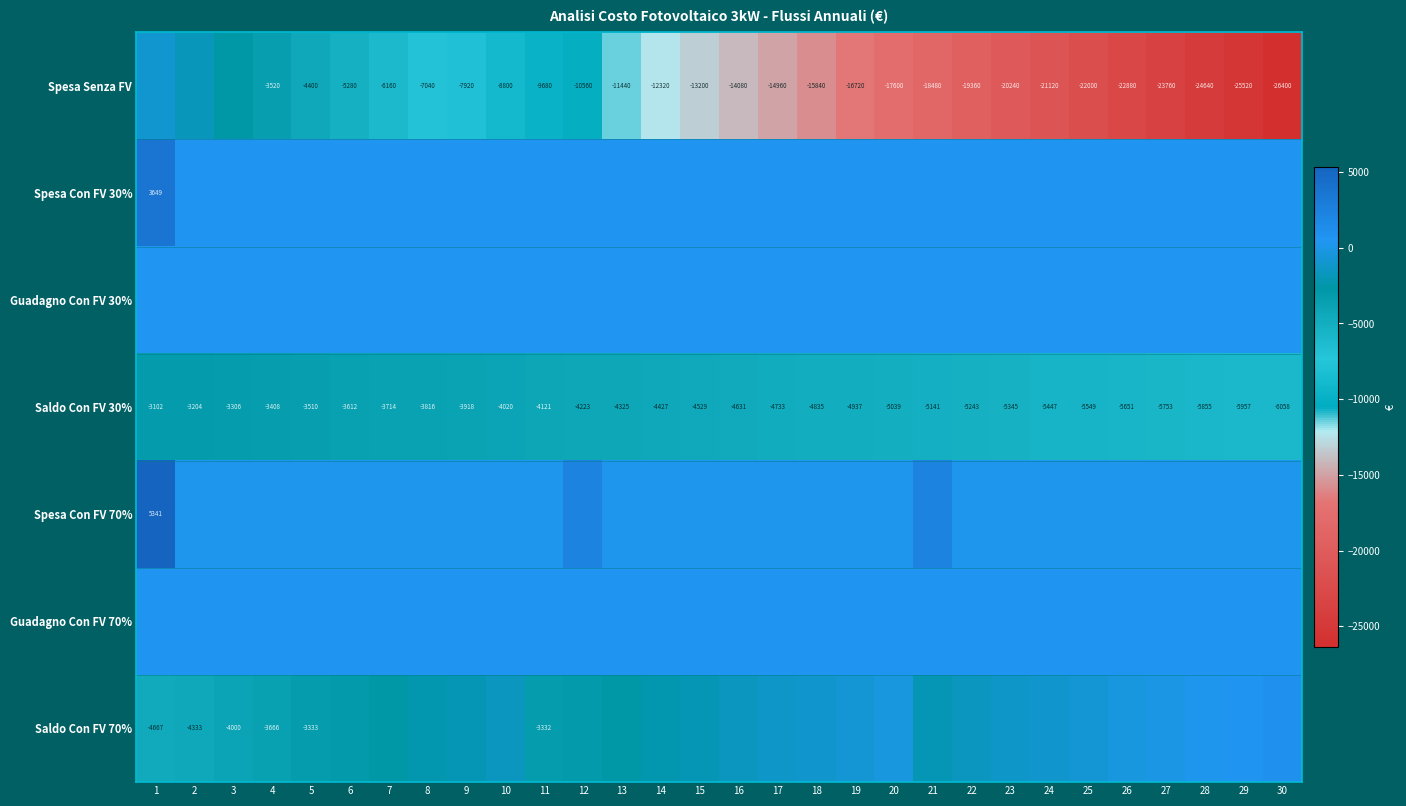

Which has a higher value, 13 or 15?

13